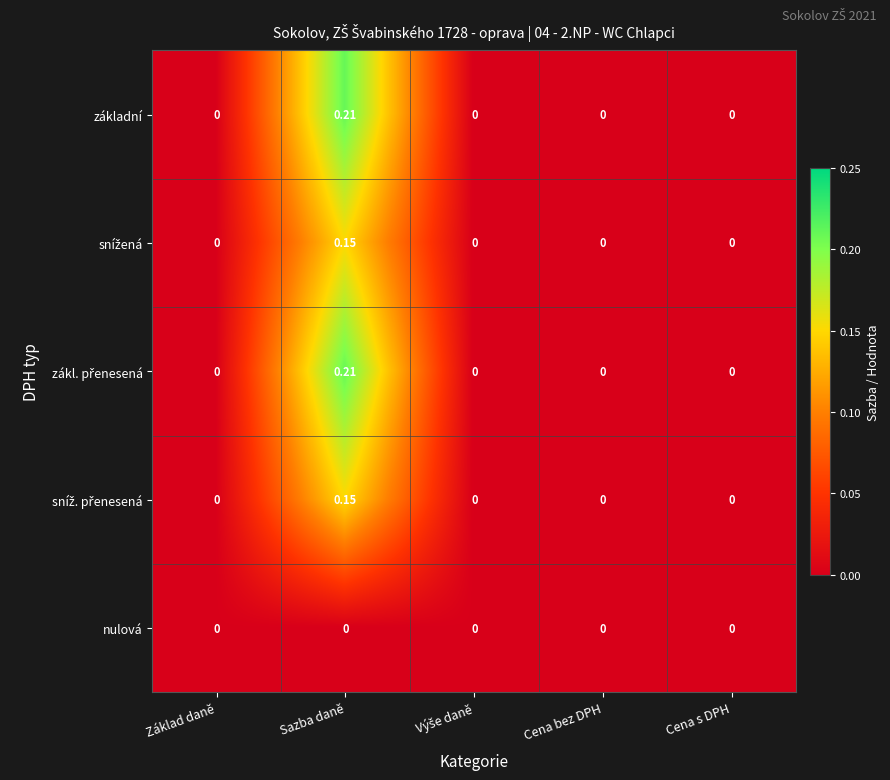

At which category is the sum across all series the highest?

Sazba daně